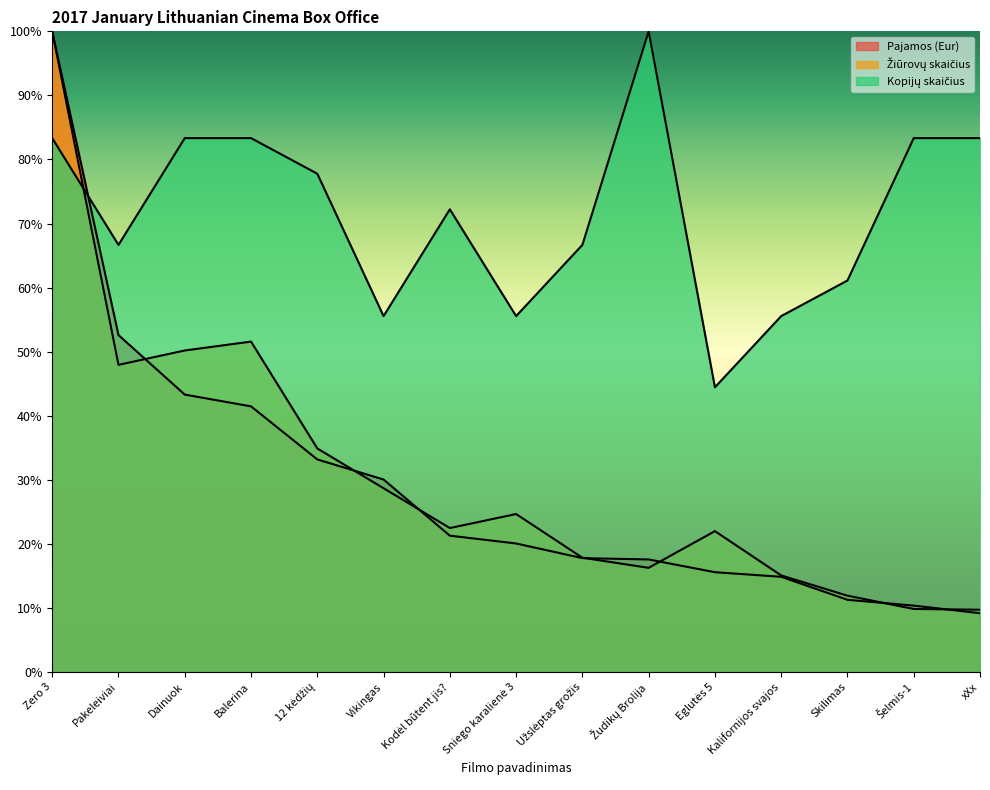

What is the value of the Pajamos (Eur) point at the 5th from the left?

0.3